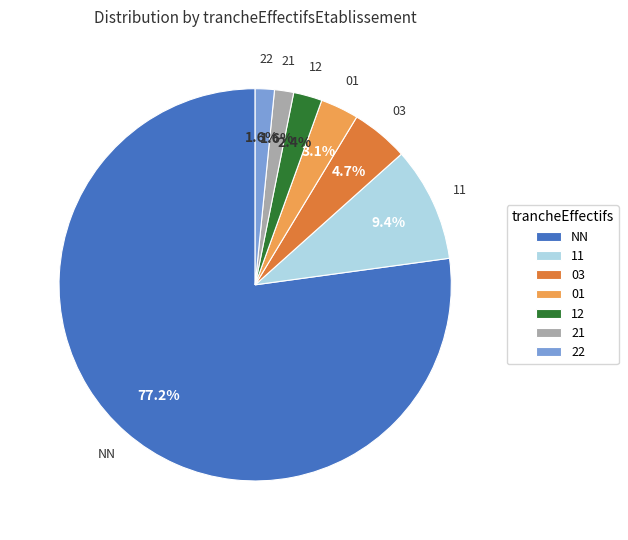

Which slice is the largest?

NN